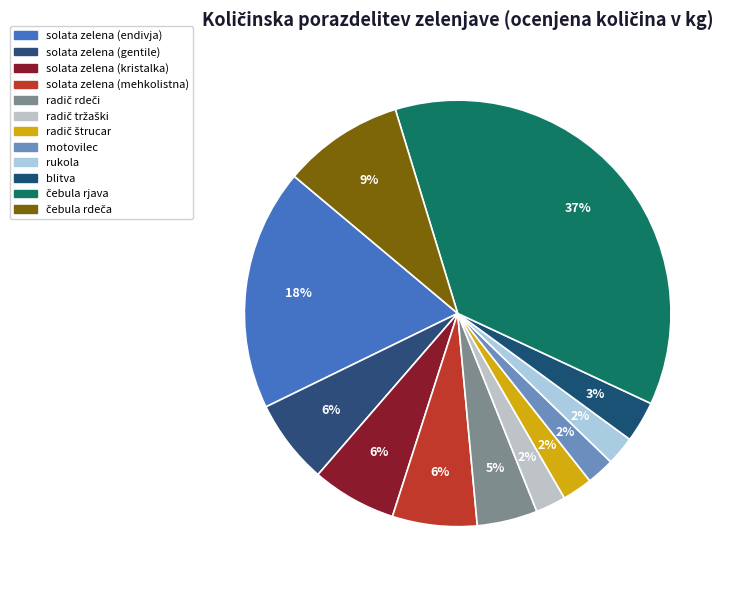

Rank the categories by value from highest to lowest.

čebula rjava, solata zelena (endivja), čebula rdeča, solata zelena (gentile), solata zelena (kristalka), solata zelena (mehkolistna), radič rdeči, blitva, radič tržaški, radič štrucar, rukola, motovilec